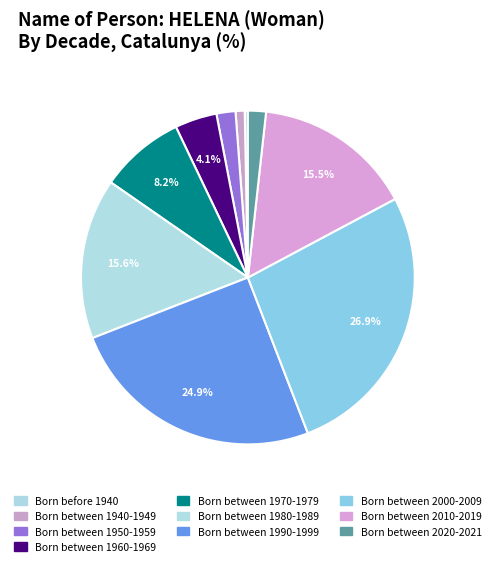

Is there any slice that represents more than half of the pie?

No